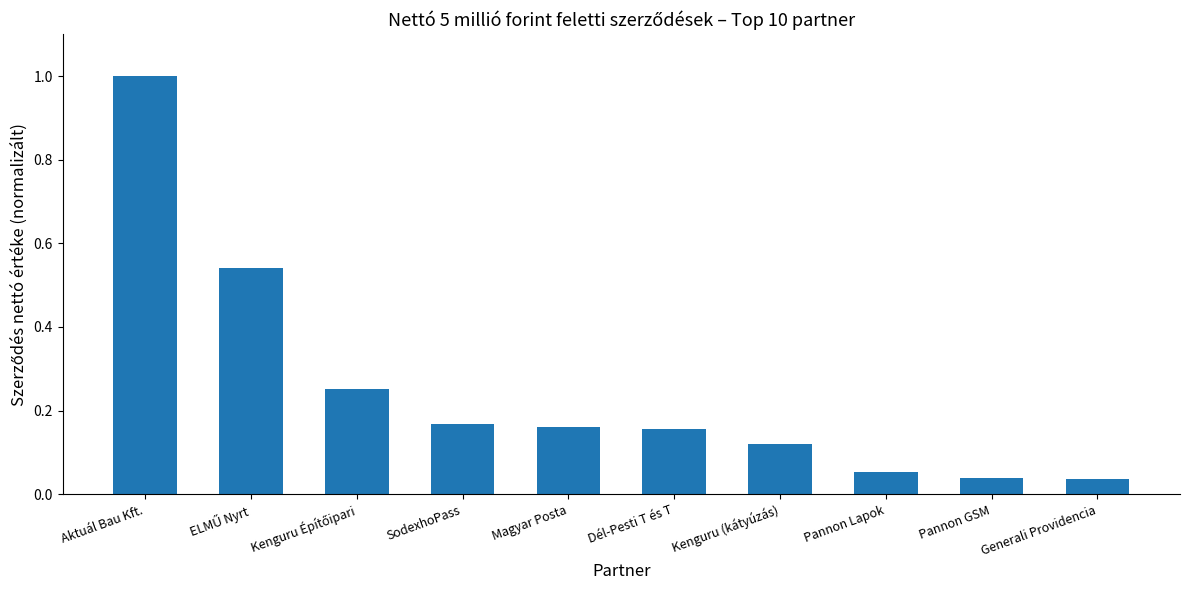

What is the sum of all values?

2.5